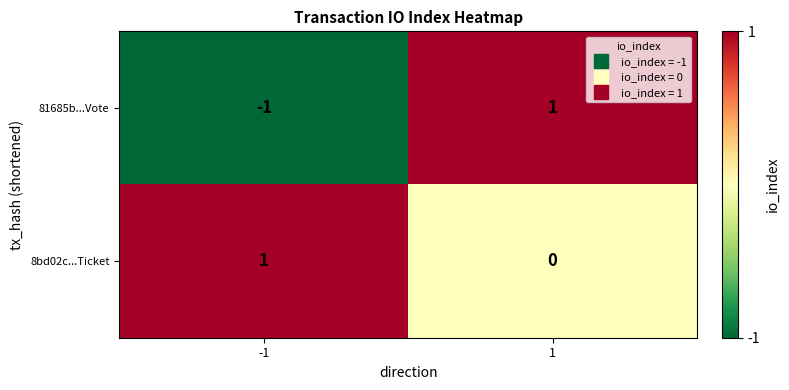

What is the difference between the highest and lowest values at -1?

2